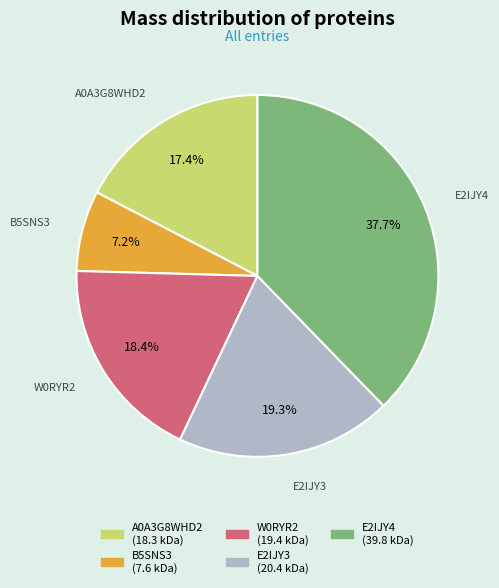

Count the number of slices in the pie.

5